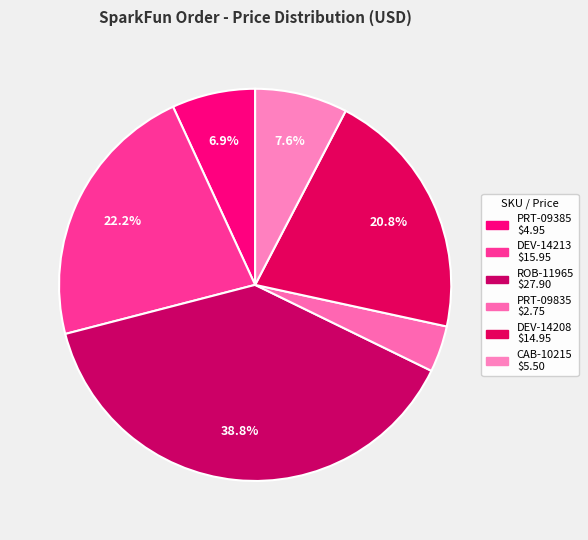

What is the change in value from DEV-14213 to DEV-14208?

-1.0